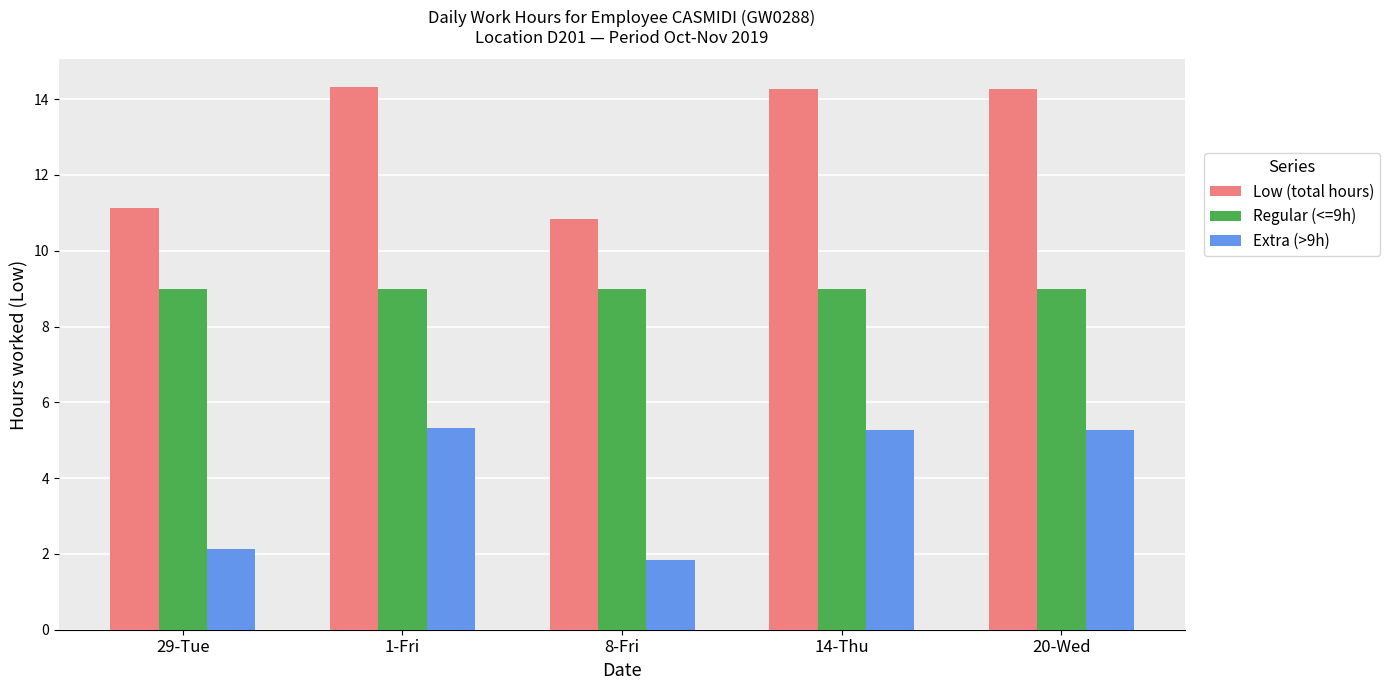

The value of Extra (>9h) at 1-Fri is 5.3. True or false?

True